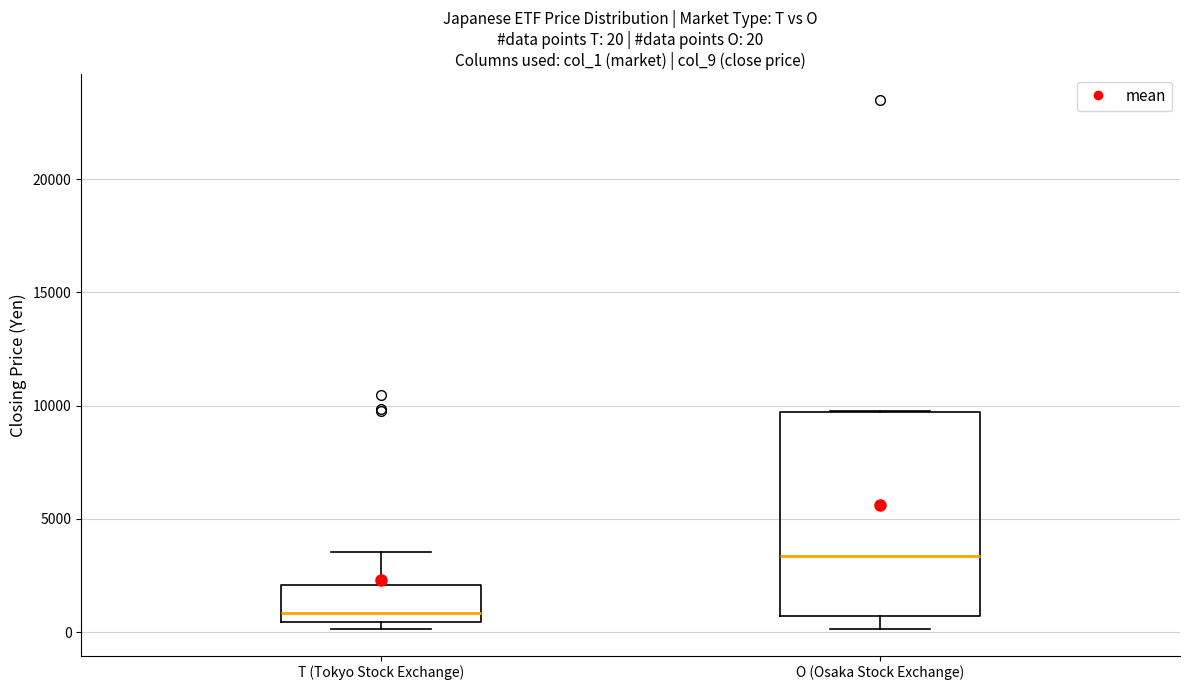

Which box has the highest median line?

O (Osaka Stock Exchange)